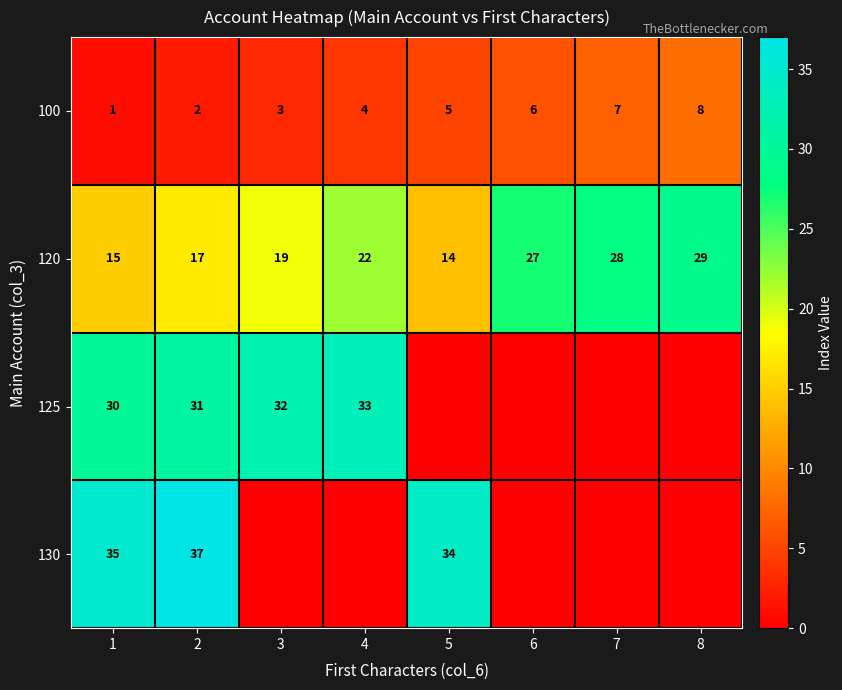

Which label corresponds to the smallest value in the chart?

5